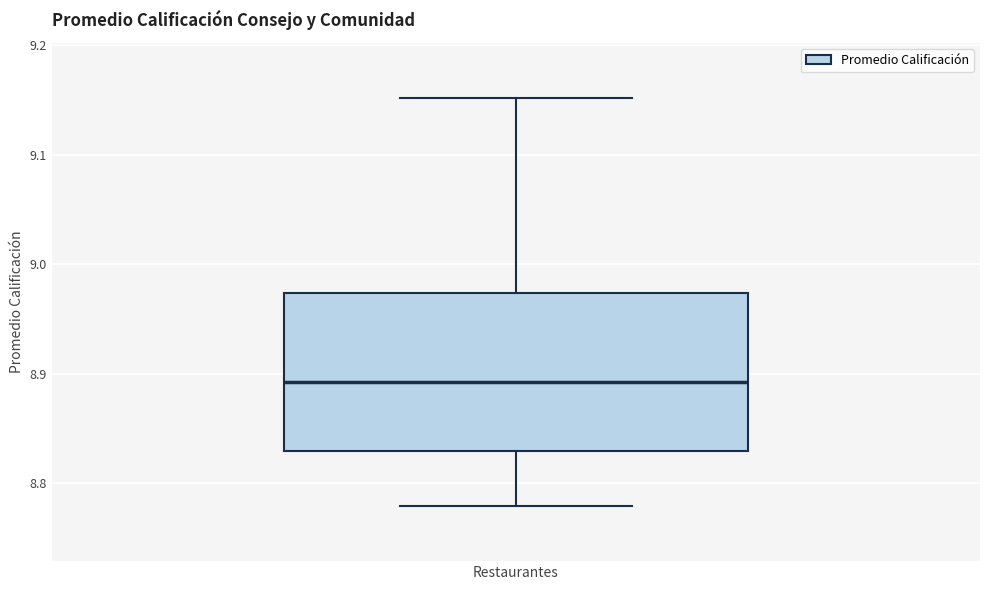

Where is the upper edge of the box for Restaurantes on the y-axis? The values are not printed on the chart, so give them approximately, as read against the axis.

8.97